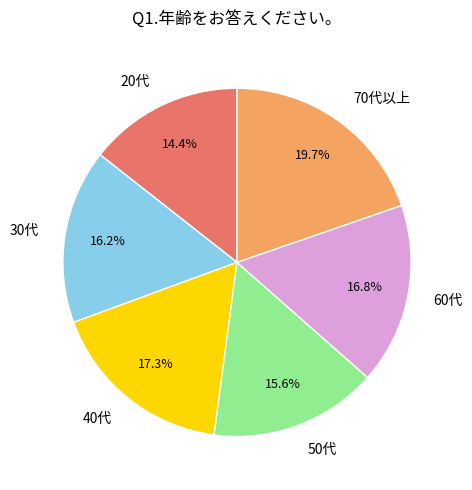

To the nearest percent, what portion does 60代 represent?

17%